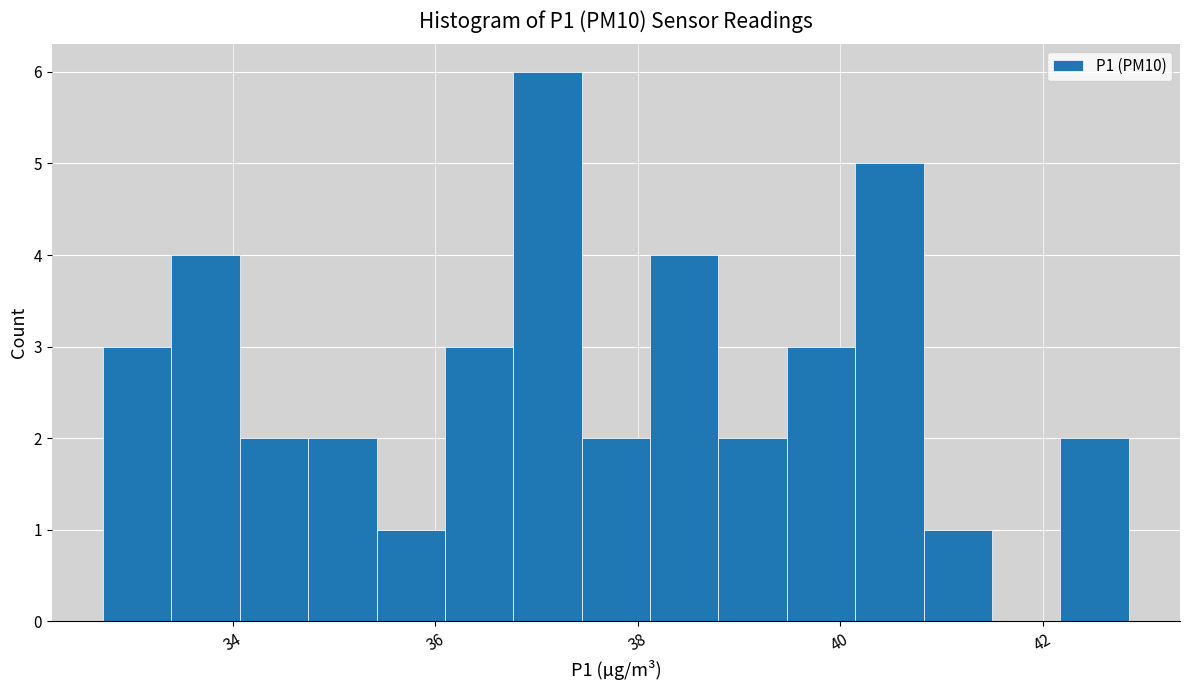

Read against the x-axis, roughly where is the centre of the tallest bar?

37.2